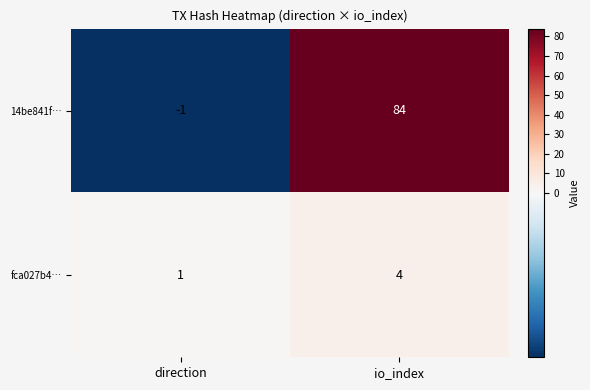

What is the average value of the 14be841f… series?

42